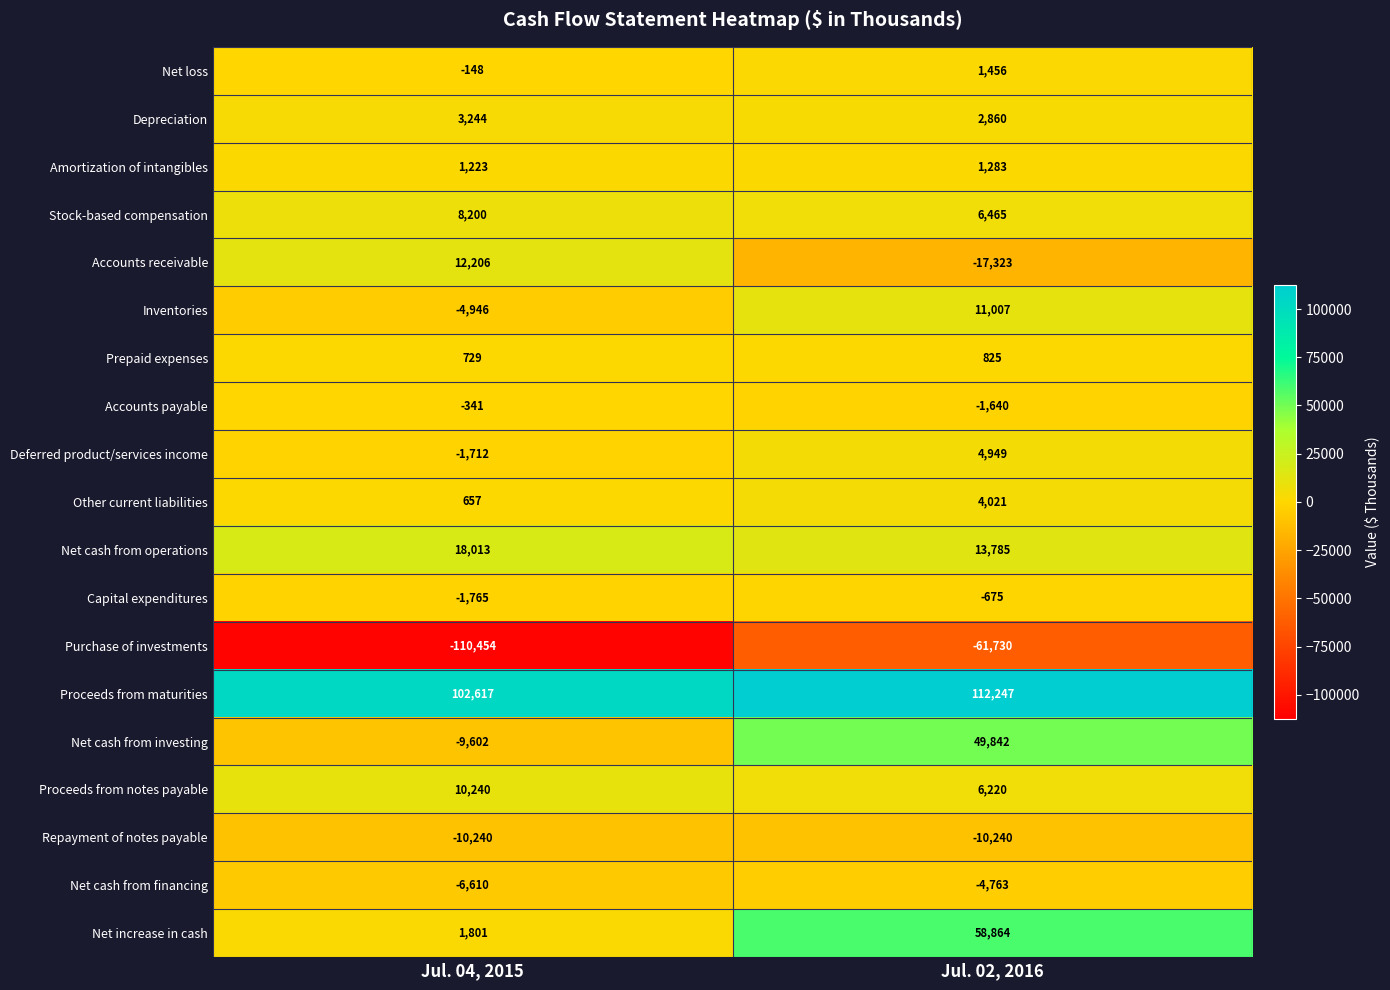

What is the difference between the Accounts payable values at Jul. 02, 2016 and Jul. 04, 2015?

1299